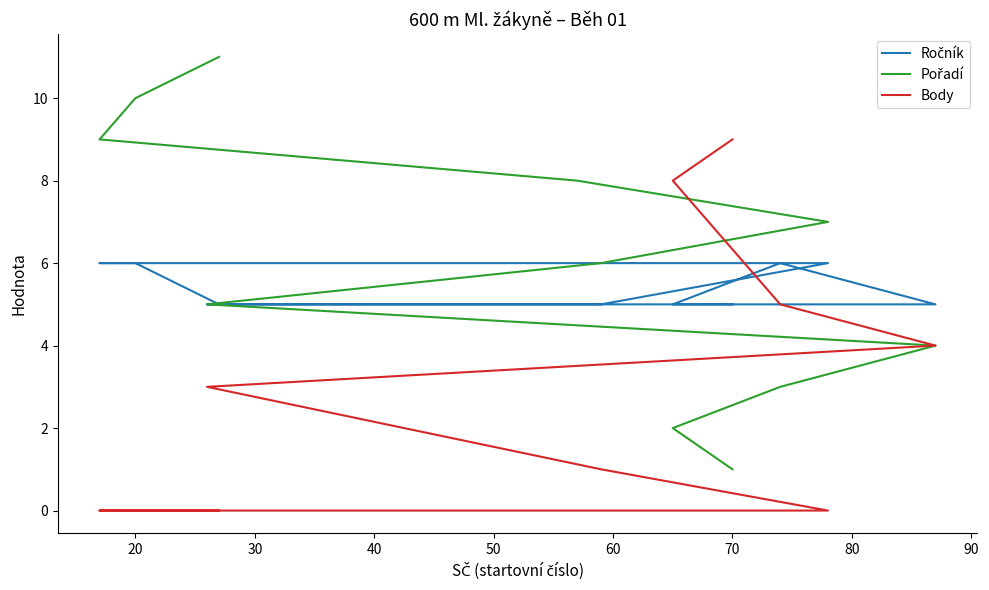

At how many categories does at least one series exceed 3?

11